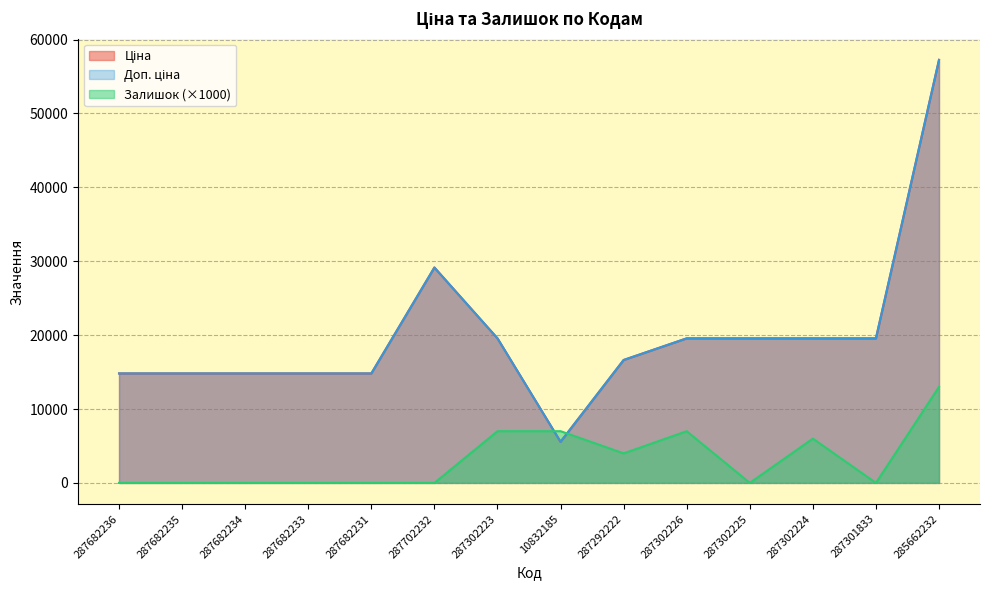

At which category is the sum across all series the highest?

285662232